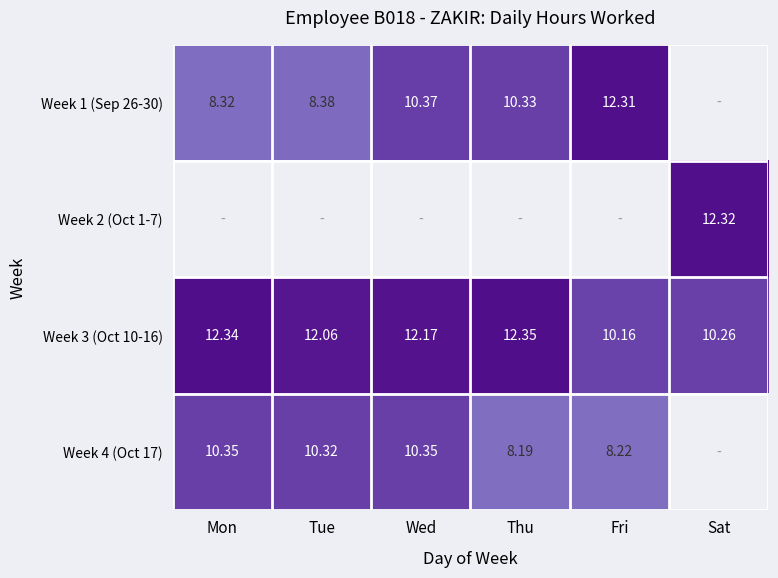

At how many categories does at least one series exceed 9?

6